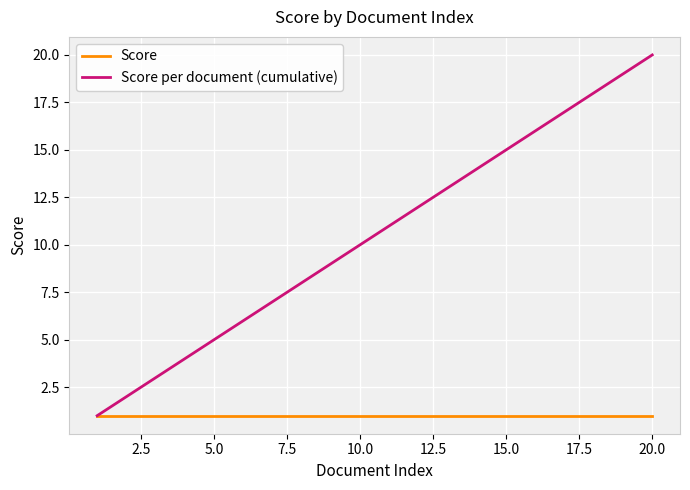

List the series in order of their peak value, lowest first.

Score, Score per document (cumulative)